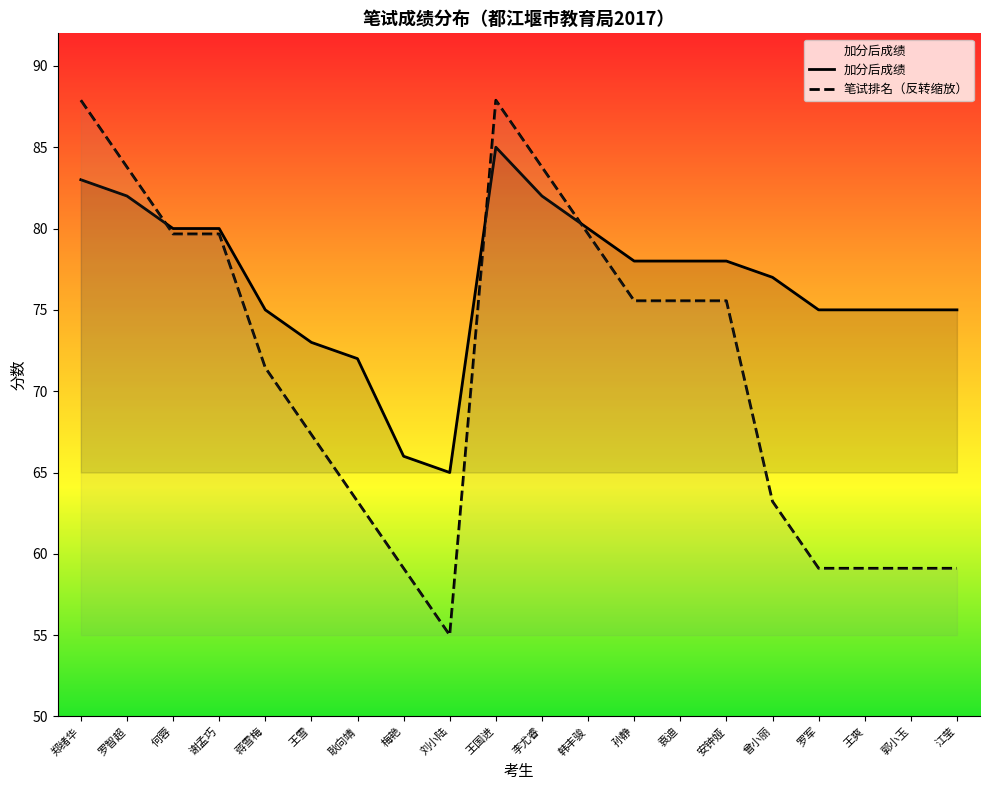

What is the difference between the 加分后成绩 values at 何蓉 and 江莹?

5.0